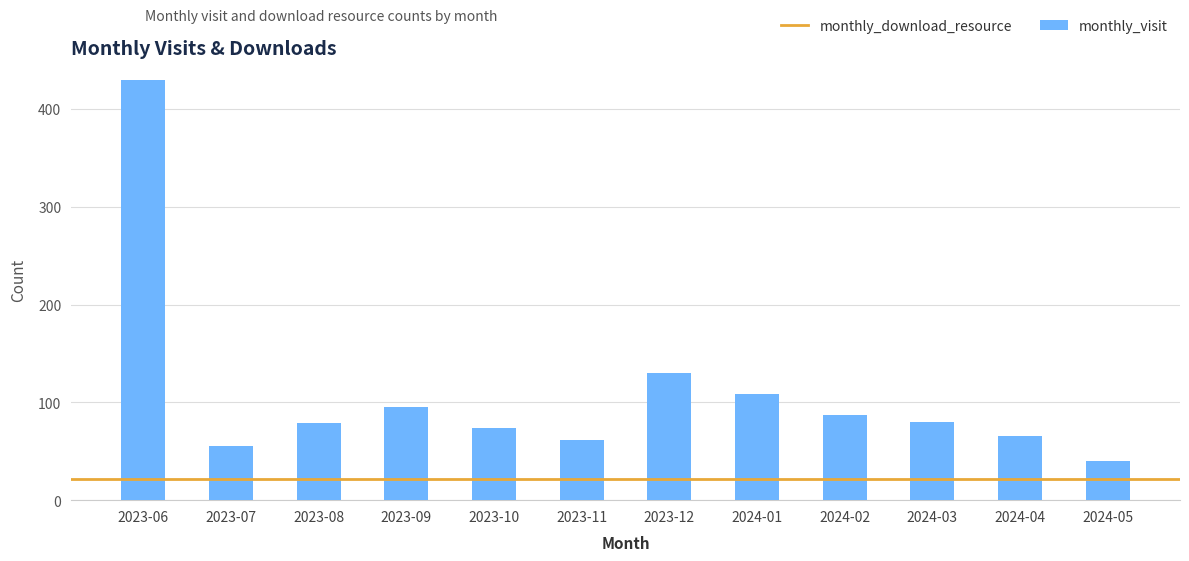

Is it true that the value at 2024-04 is 88?

False